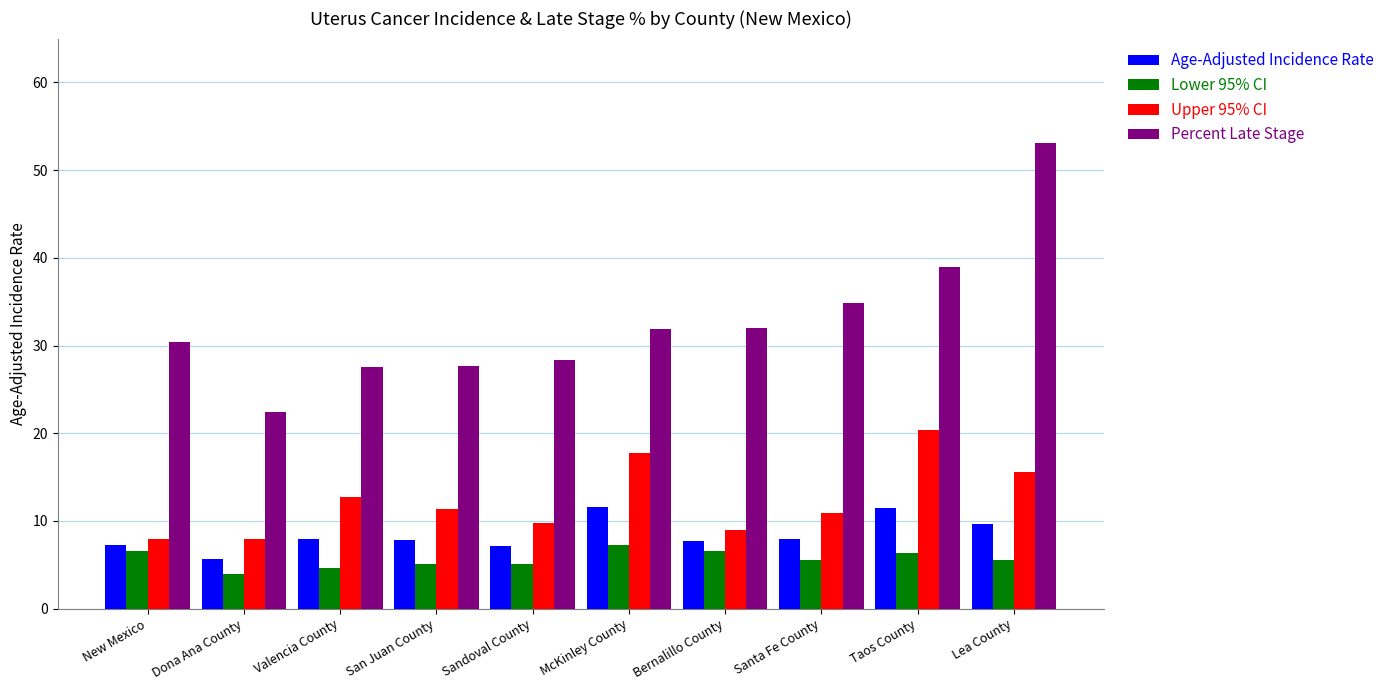

What is the sum of the Upper 95% CI values at San Juan County and Sandoval County?

21.2